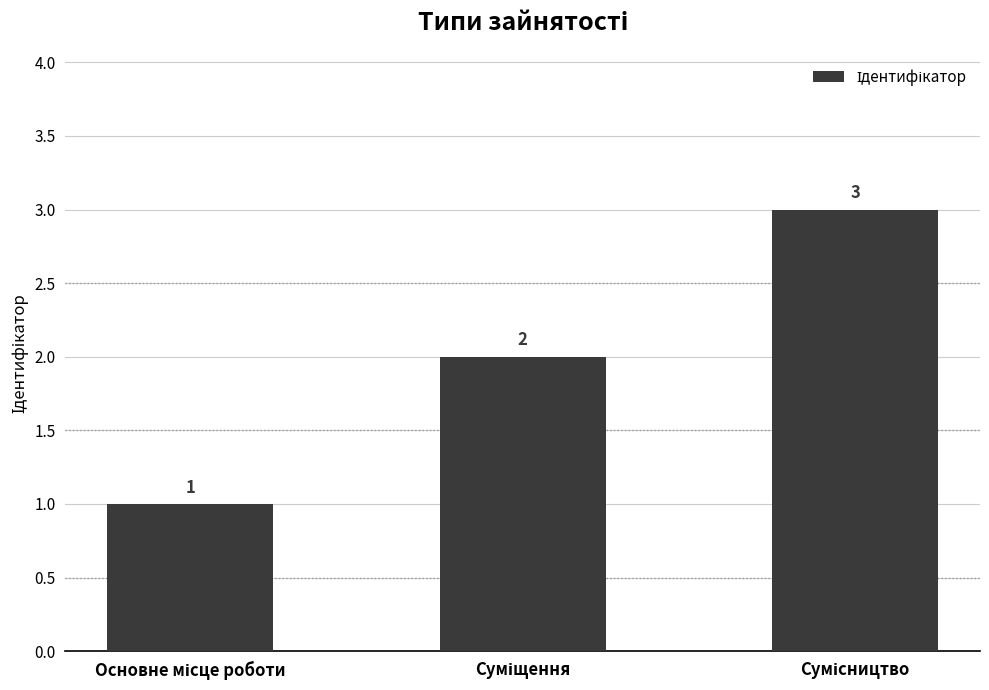

How many bars are there in total?

3